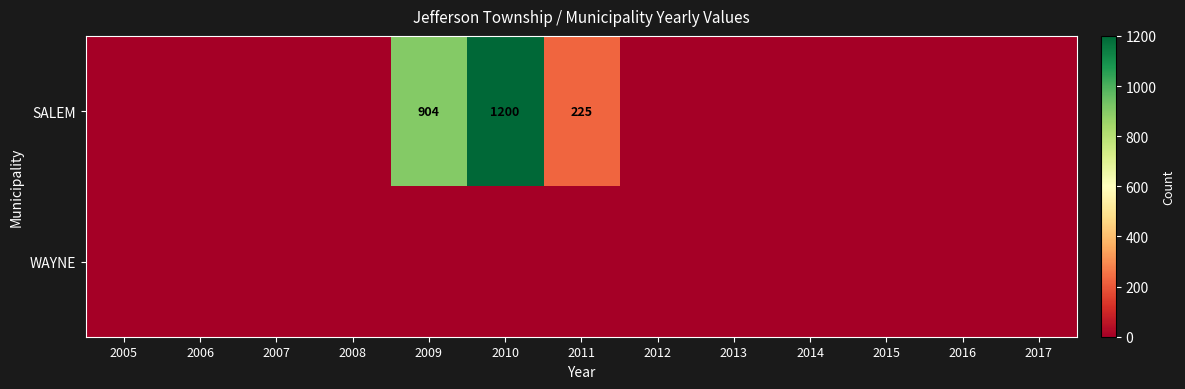

Which series has the largest total across all categories?

SALEM